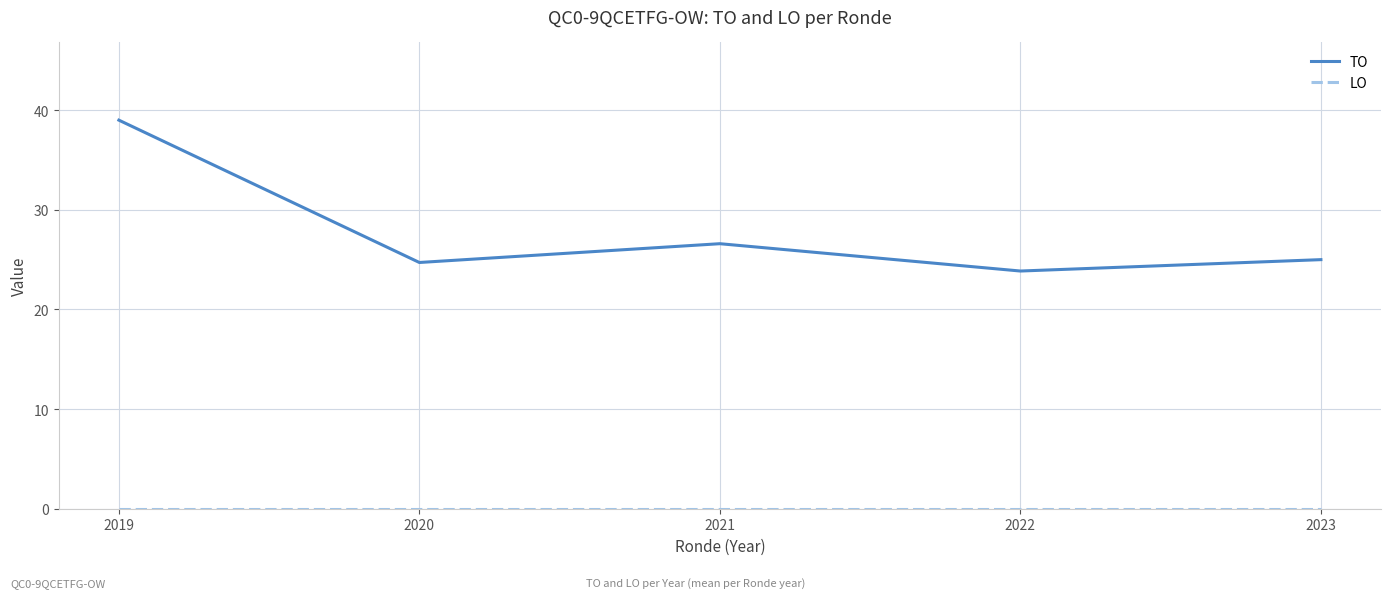

What is the greatest value displayed?

39.0